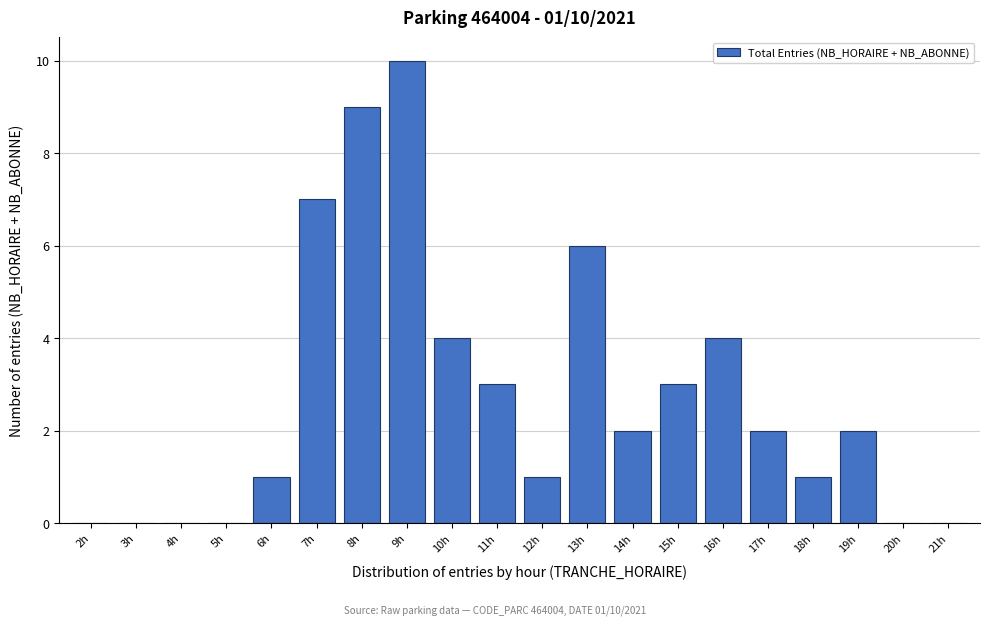

Reading left to right, what are all the values shown in this chart?

2h=0	3h=0	4h=0	5h=0	6h=1	7h=7	8h=9	9h=10	10h=4	11h=3	12h=1	13h=6	14h=2	15h=3	16h=4	17h=2	18h=1	19h=2	20h=0	21h=0